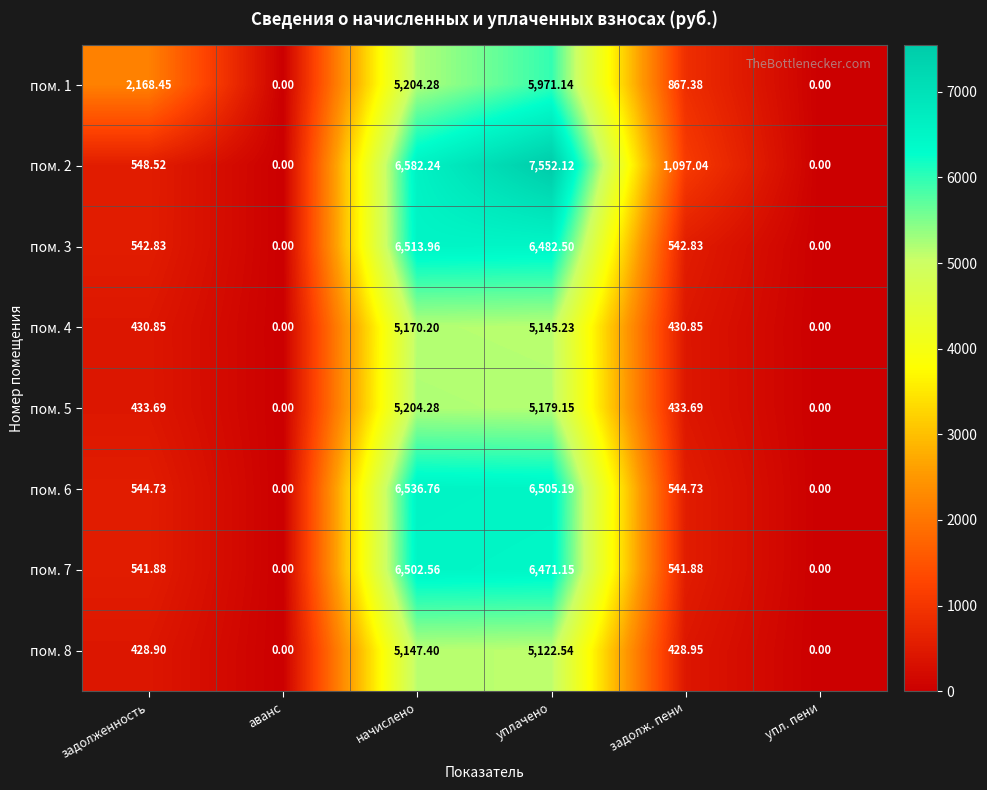

Is the value of пом. 7 at уплачено greater than the value of пом. 5 at уплачено?

Yes